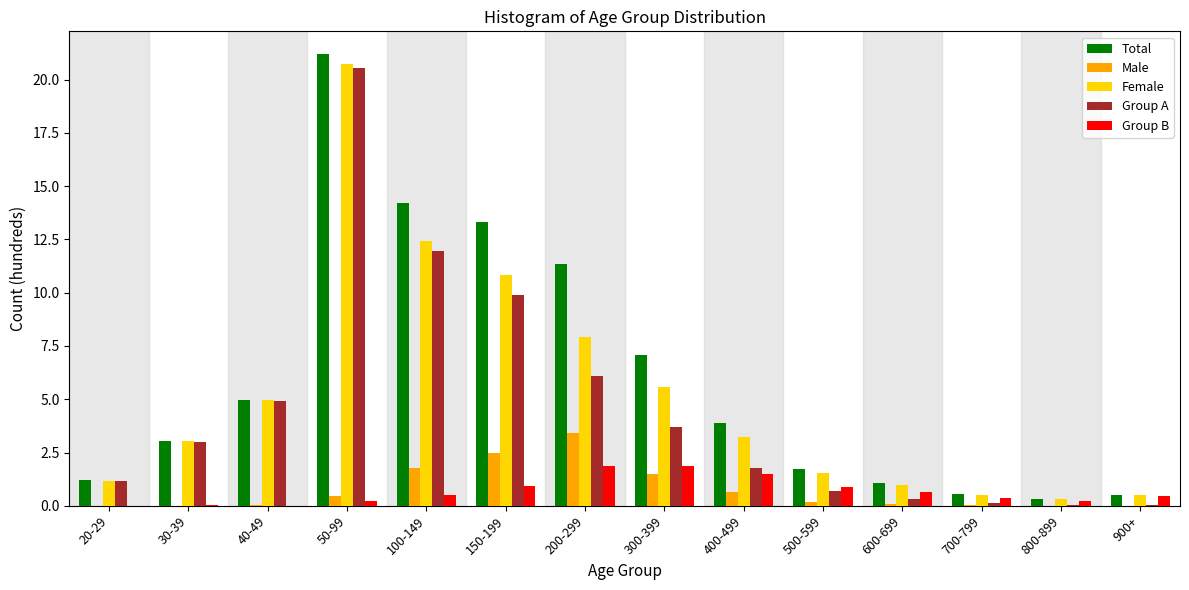

Which series changed the most between 40-49 and 800-899?

Group A